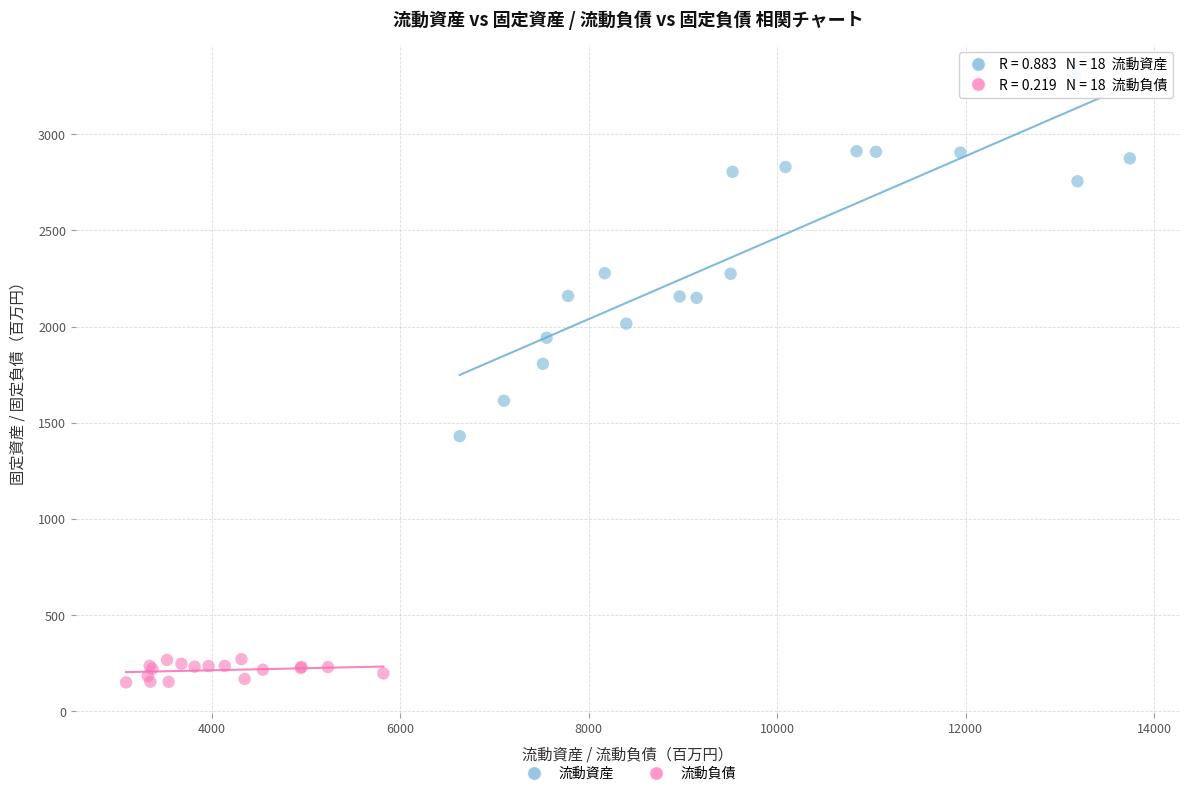

Which series contains the highest Y value?

流動資産